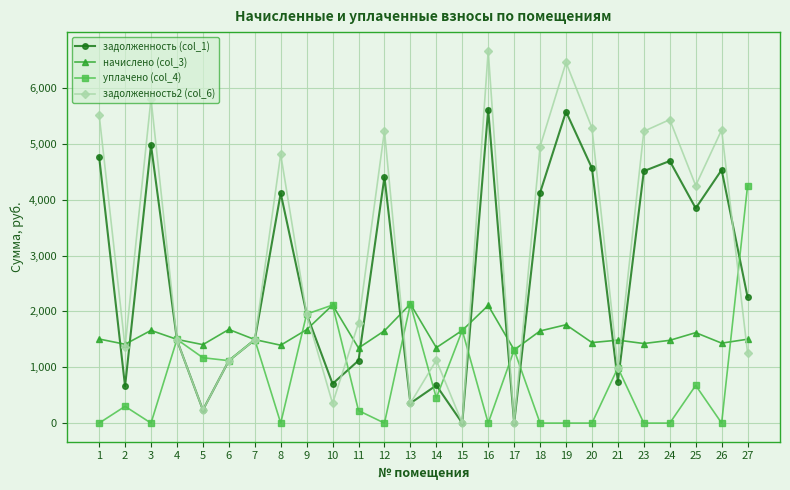

Which series has the largest total across all categories?

задолженность2 (col_6)